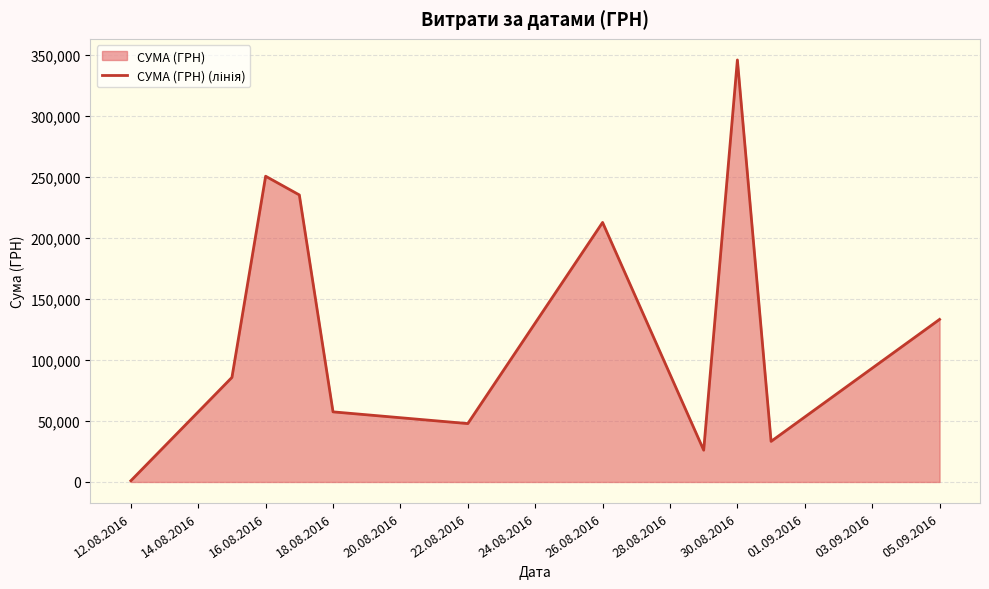

What is the difference between the maximum and minimum values?

344689.0